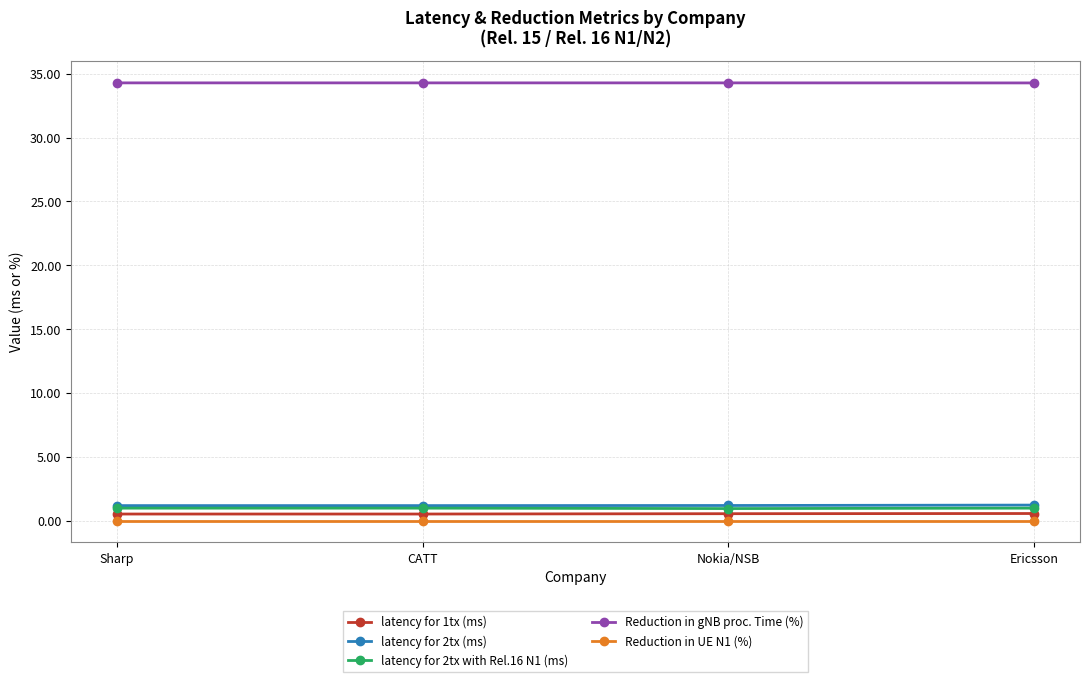

True or false: latency for 2tx (ms) has a value of 1.2 at Nokia/NSB.

True